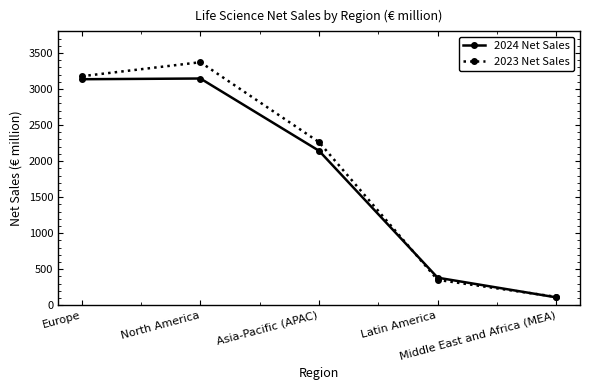

The 2024 Net Sales series shows 2143 at Asia-Pacific (APAC). True or false?

True